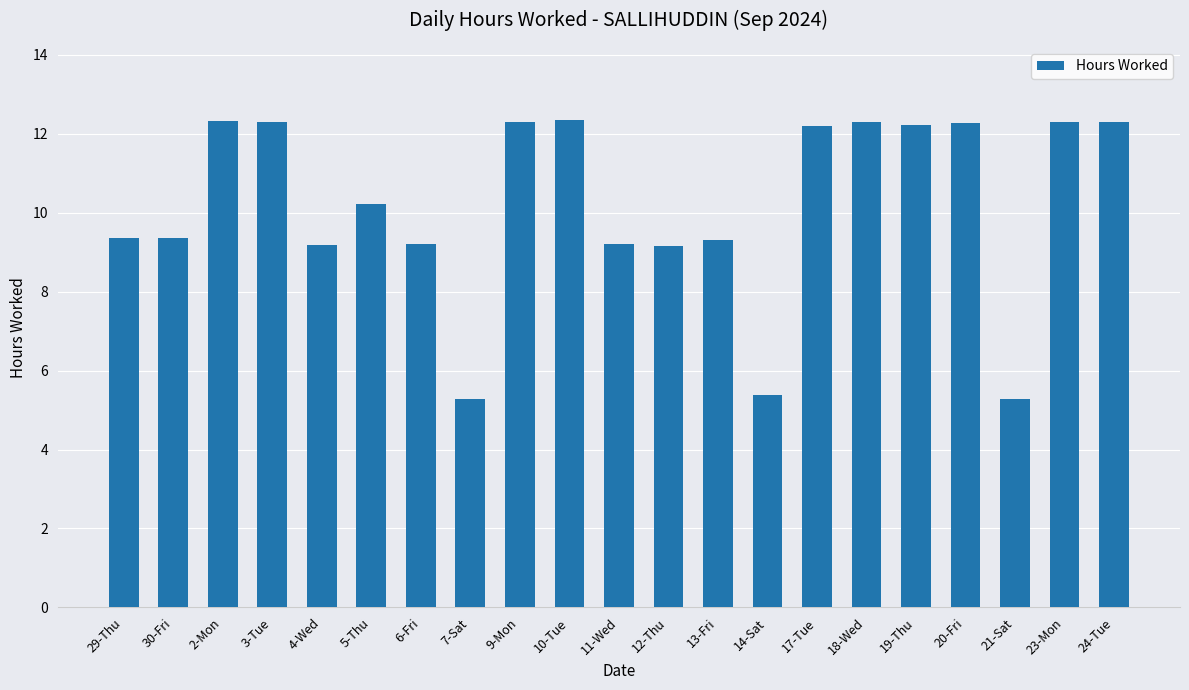

What is the minimum value shown in the chart?

5.3